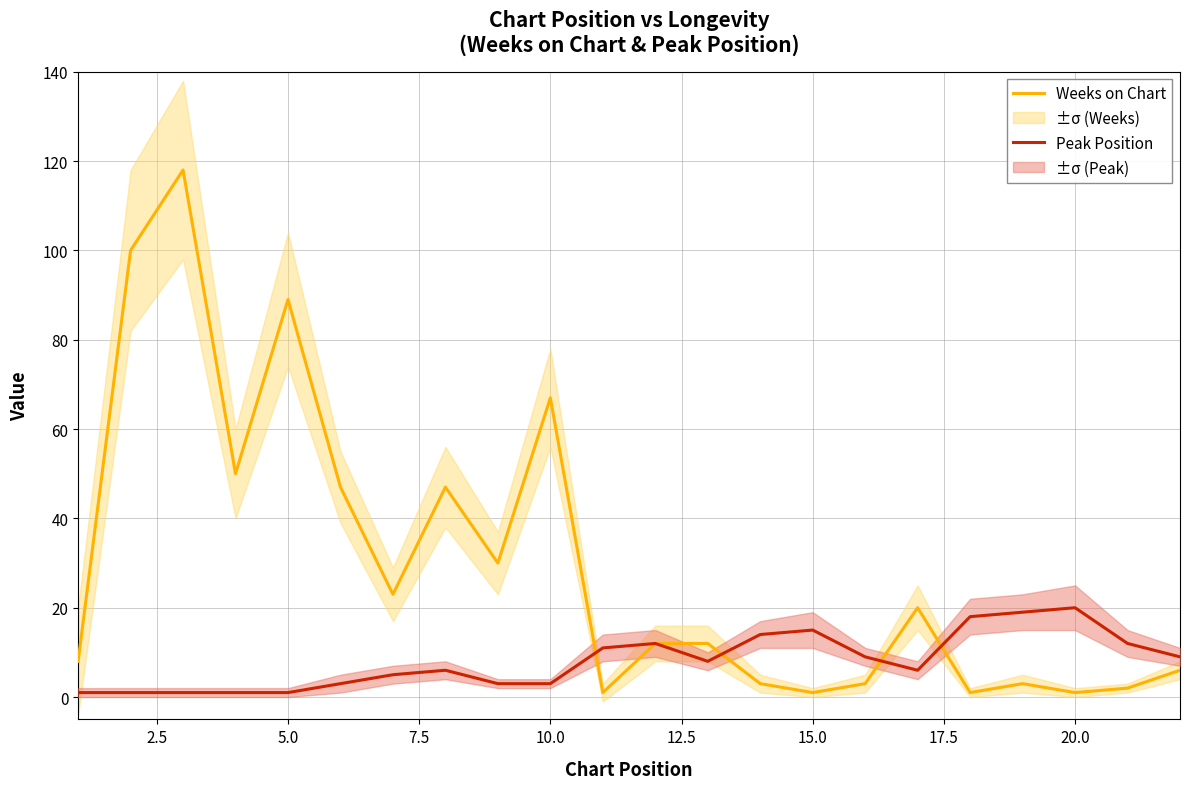

True or false: Peak Position has more than 0 interior local peaks.

True